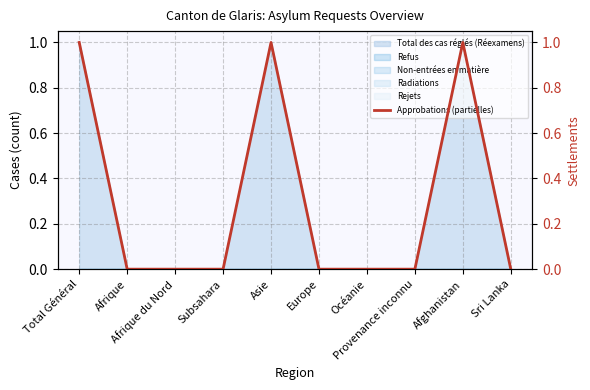

Which category has the highest value across all series?

Total Général